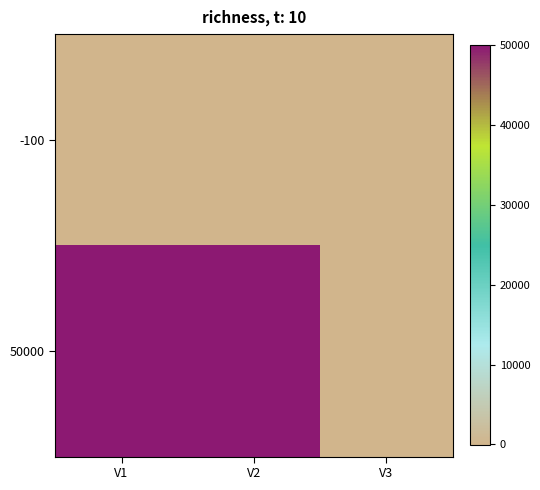

Count the number of categories in the chart.

3